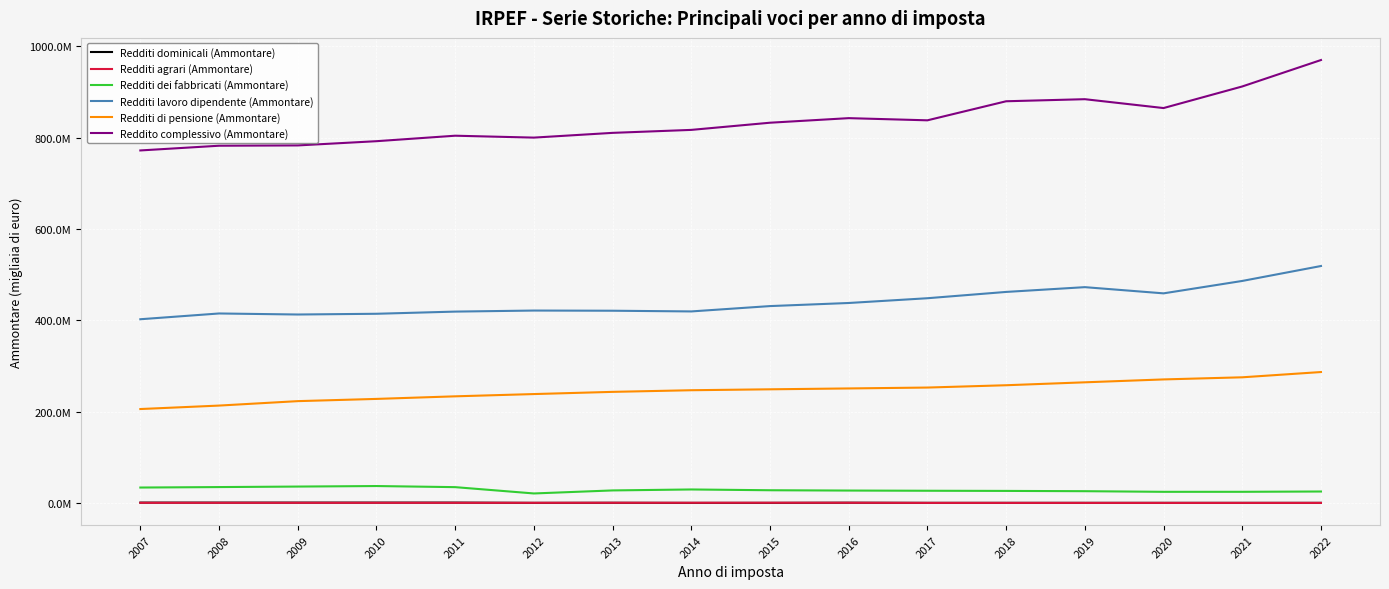

What is the average value of the Redditi di pensione (Ammontare) series?

246511345.9